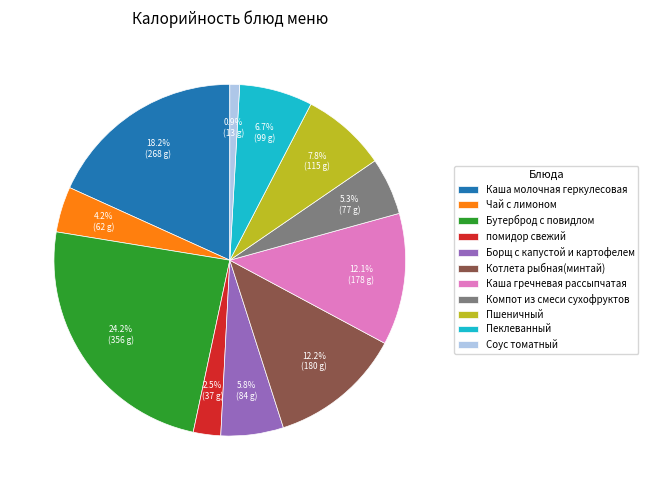

The Бутерброд с повидлом slice represents 38% of the pie. True or false?

False